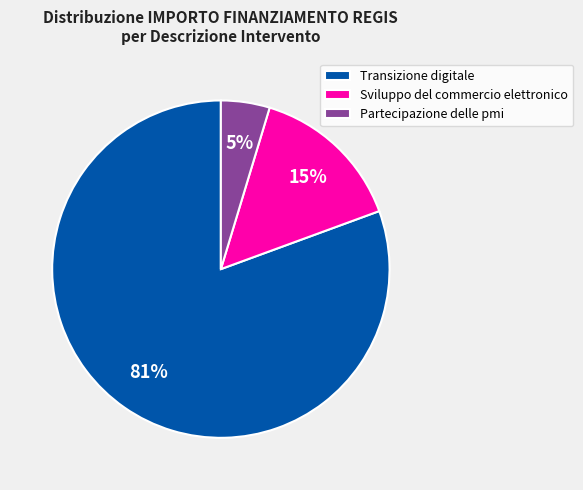

True or false: Sviluppo del commercio elettronico accounts for 15% of the total.

True